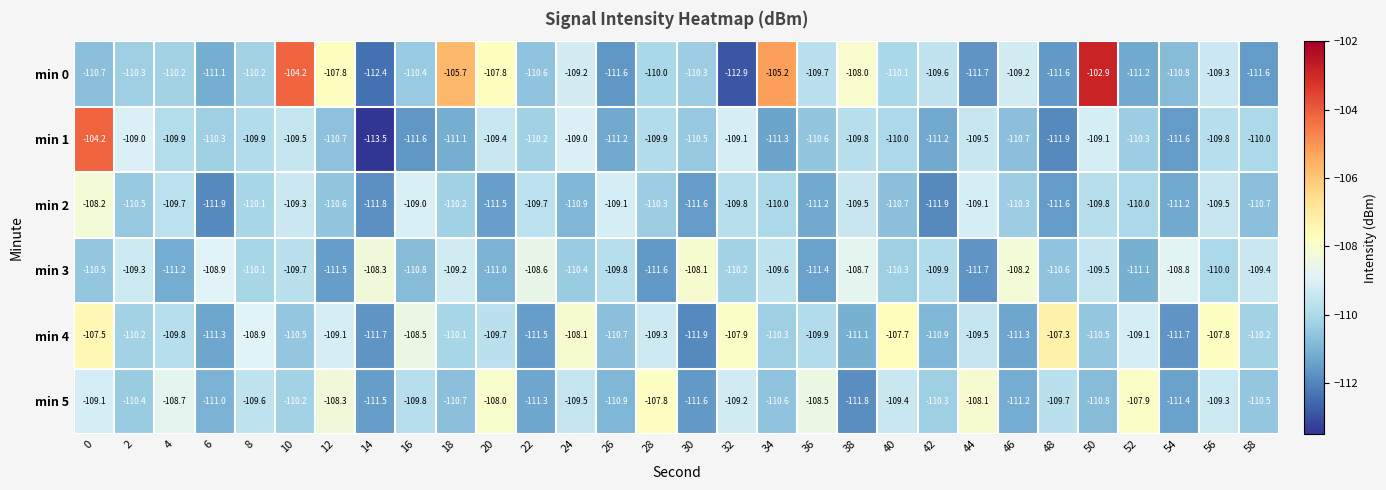

How many categories are shown in the chart?

30